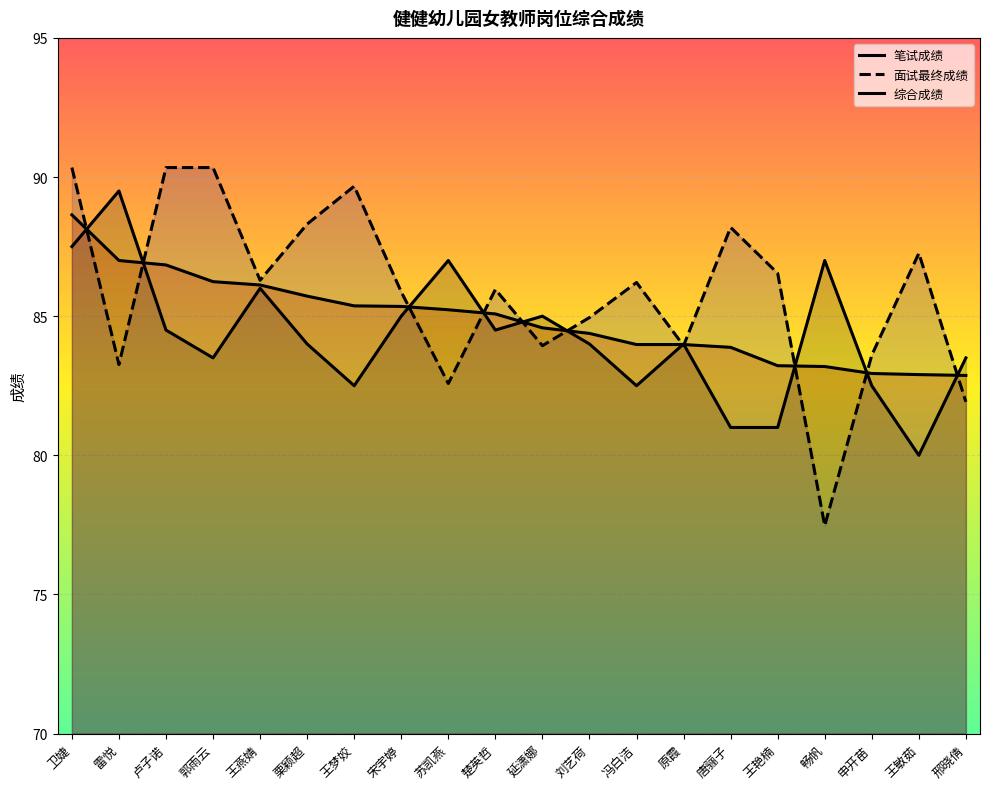

Reading left to right, list all the values displayed in this chart.

笔试成绩: 卫婕=87.5	雷悦=89.5	卢子诺=84.5	郭雨云=83.5	王燕婧=86.0	栗颖超=84.0	王梦姣=82.5	宋宇婷=85.0	苏凯燕=87.0	楚英哲=84.5	延潇娜=85.0	刘艺荷=84.0	冯白洁=82.5	原霞=84.0	唐骊子=81.0	王艳楠=81.0	畅帆=87.0	申开苗=82.5	王敏茹=80.0	邢晓倩=83.5
面试最终成绩: 卫婕=90.3	雷悦=83.3	卢子诺=90.3	郭雨云=90.3	王燕婧=86.3	栗颖超=88.3	王梦姣=89.7	宋宇婷=85.9	苏凯燕=82.6	楚英哲=86.0	延潇娜=83.9	刘艺荷=85.0	冯白洁=86.2	原霞=83.9	唐骊子=88.2	王艳楠=86.5	畅帆=77.5	申开苗=83.6	王敏茹=87.3	邢晓倩=81.9
综合成绩: 卫婕=88.6	雷悦=87.0	卢子诺=86.8	郭雨云=86.2	王燕婧=86.1	栗颖超=85.7	王梦姣=85.4	宋宇婷=85.3	苏凯燕=85.2	楚英哲=85.1	延潇娜=84.6	刘艺荷=84.4	冯白洁=84.0	原霞=84.0	唐骊子=83.9	王艳楠=83.2	畅帆=83.2	申开苗=82.9	王敏茹=82.9	邢晓倩=82.9